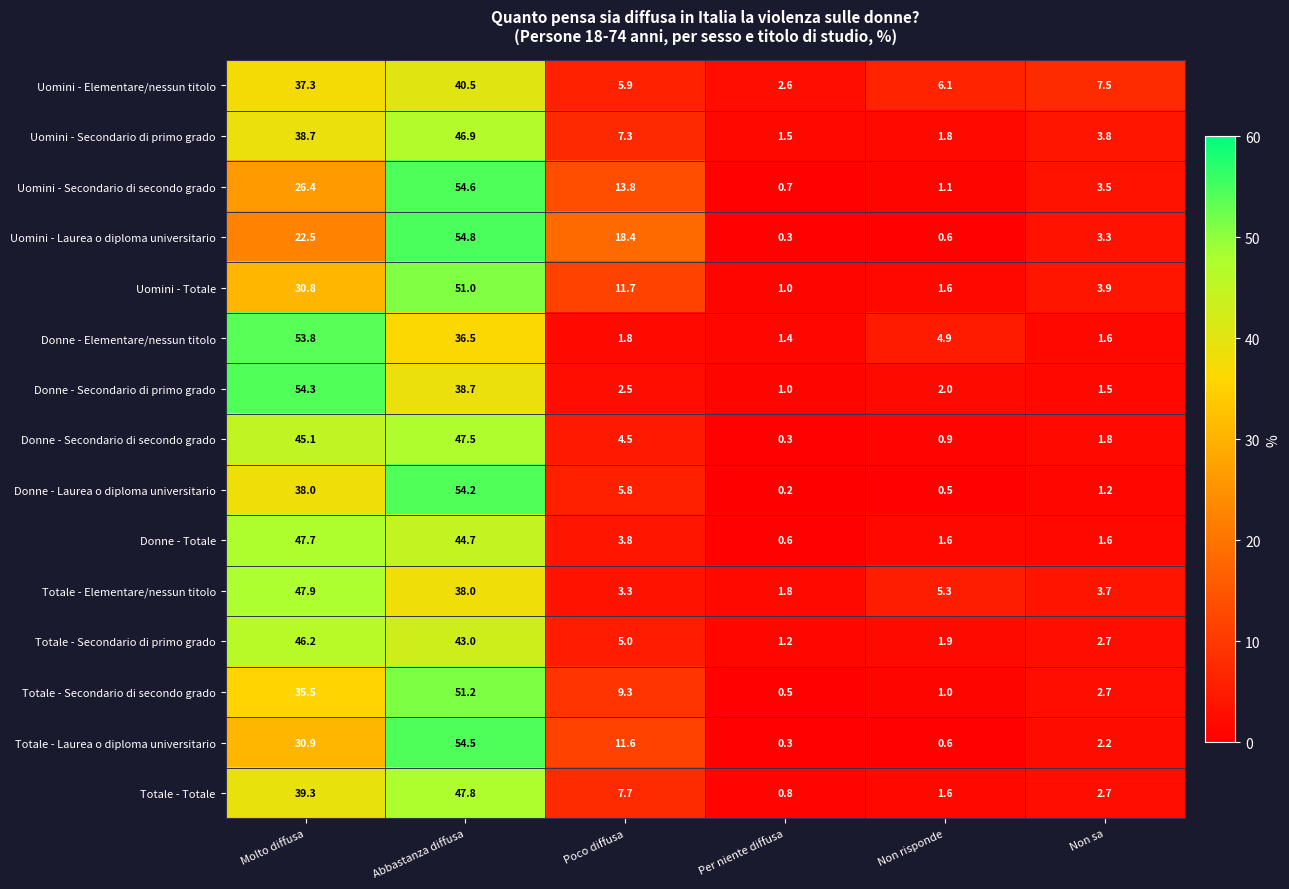

What is the average value of the Uomini - Secondario di primo grado series?

16.7